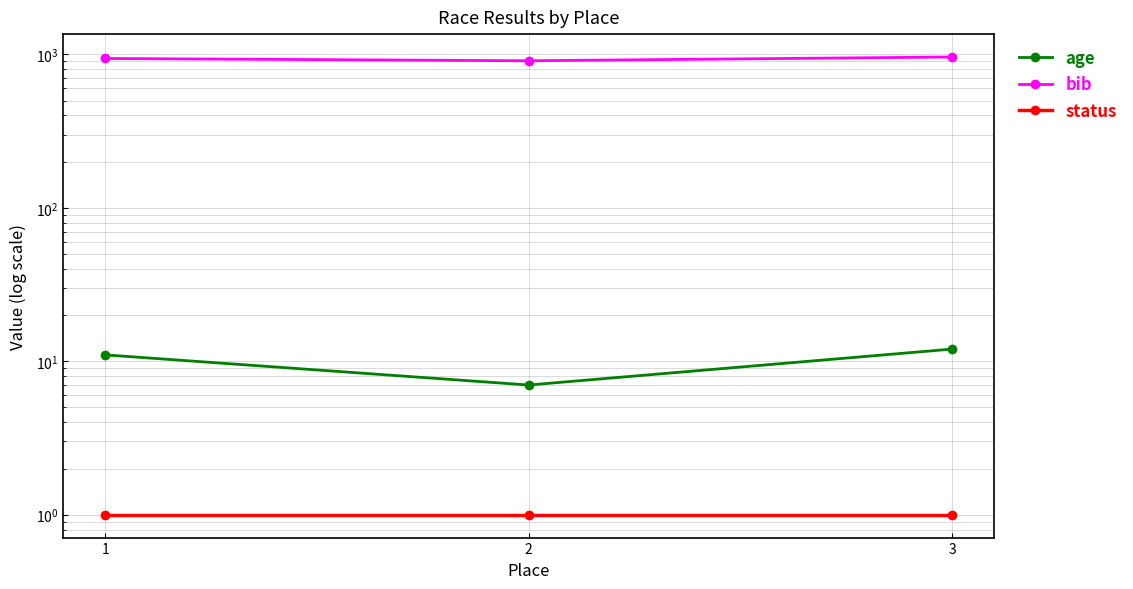

Is the value of status at 2 greater than the value of age at 2?

No